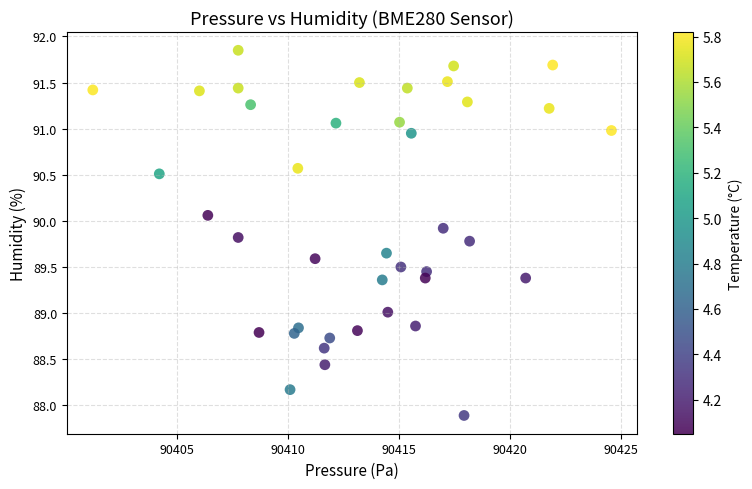

What is the range of X values (max minus min)?

23.4